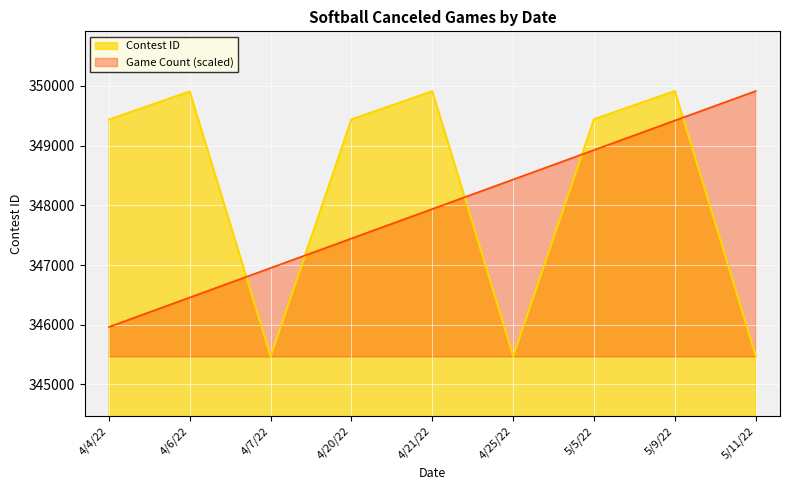

What is the change in value from 5/5/22 to 5/11/22?

-3963